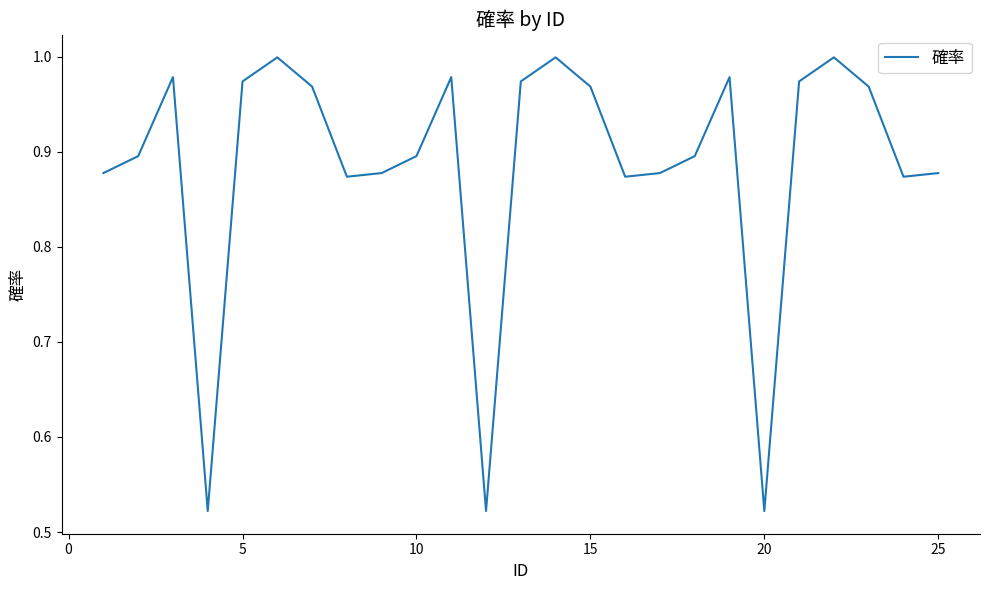

What is the difference between the maximum and second lowest values?

0.5